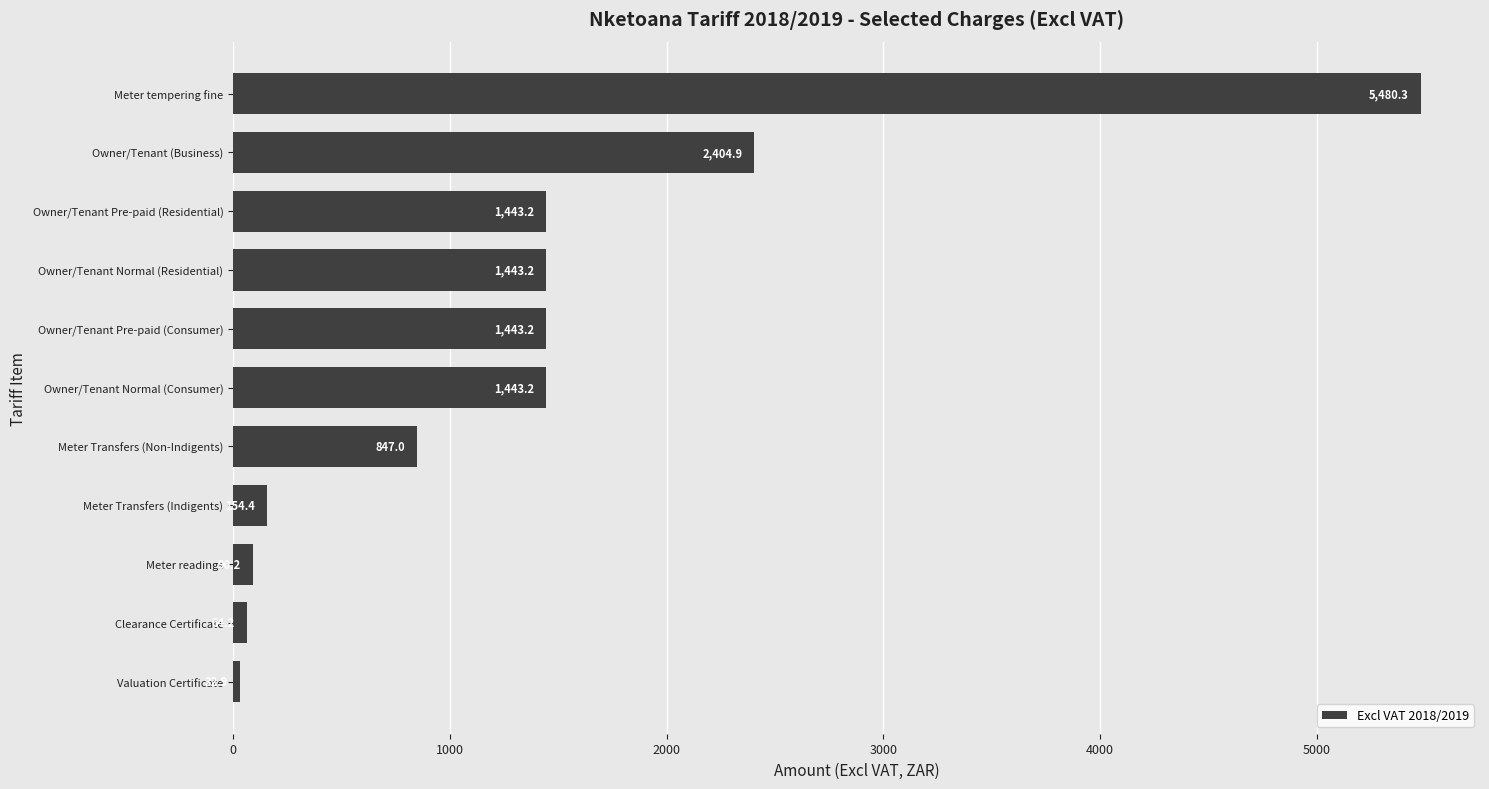

What is the smallest value displayed?

32.9